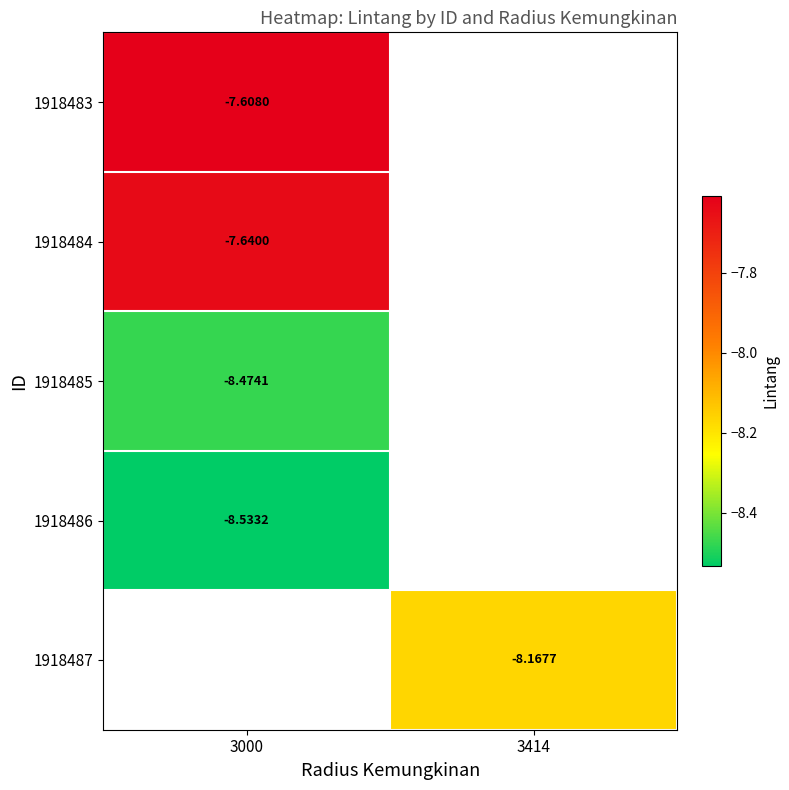

Which category has the highest value in the 1918484 series?

3000